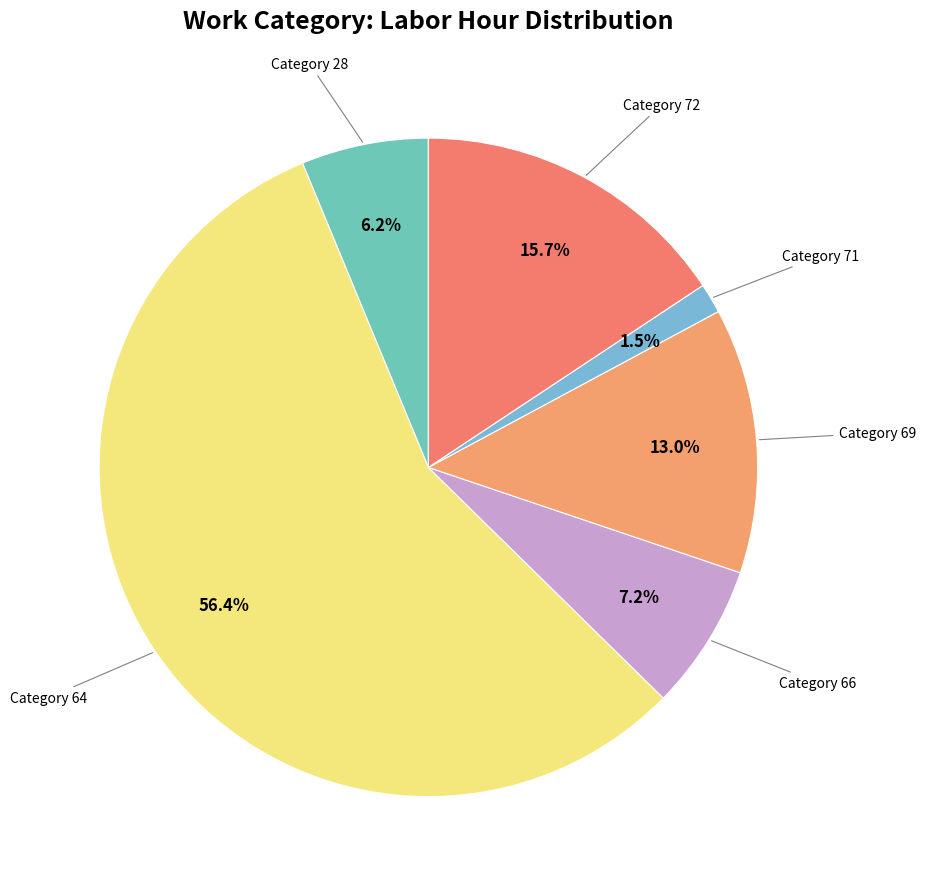

Rank the categories by value from lowest to highest.

Category 71, Category 28, Category 66, Category 69, Category 72, Category 64